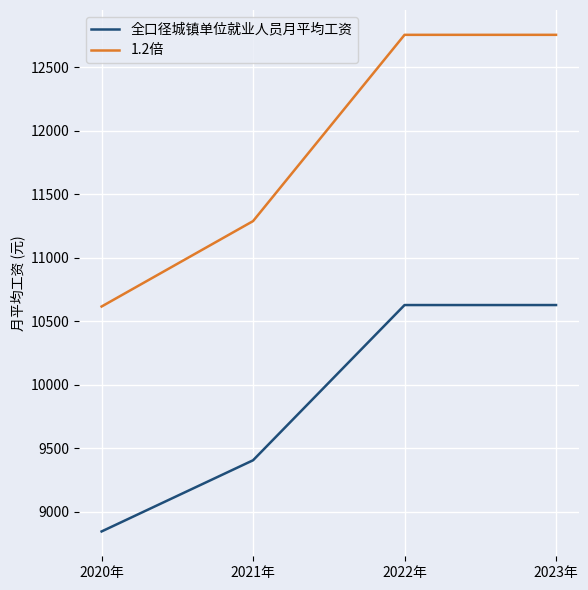

True or false: 全口径城镇单位就业人员月平均工资 and 1.2倍 cross at least once.

False